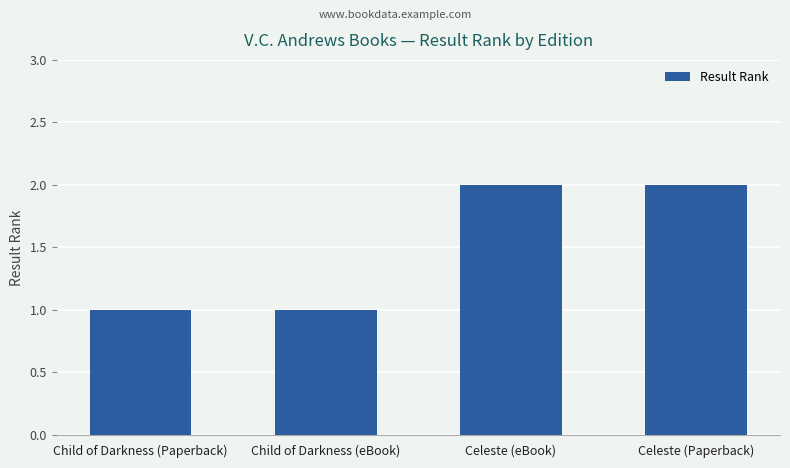

What is the ratio of the value at Child of Darkness (eBook) to the value at Celeste (Paperback)?

0.5